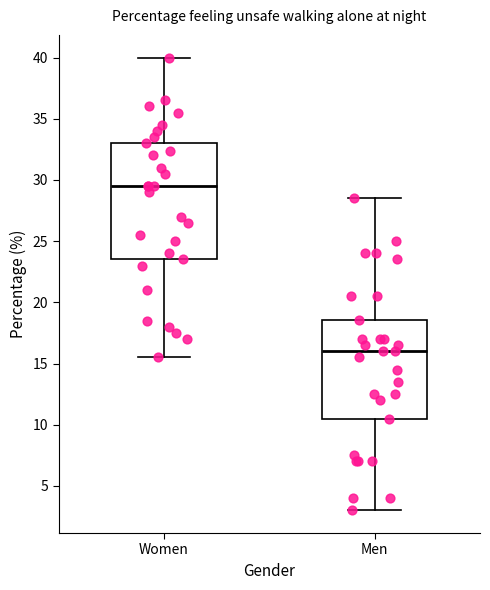

Comparing the boxes themselves (not the whiskers), which one is the tallest?

Women